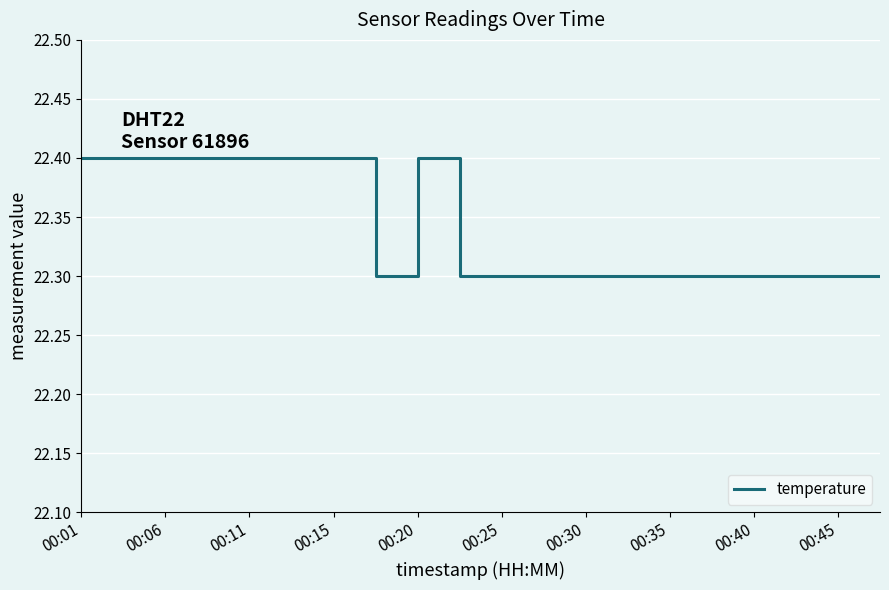

What is the greatest value displayed?

22.4